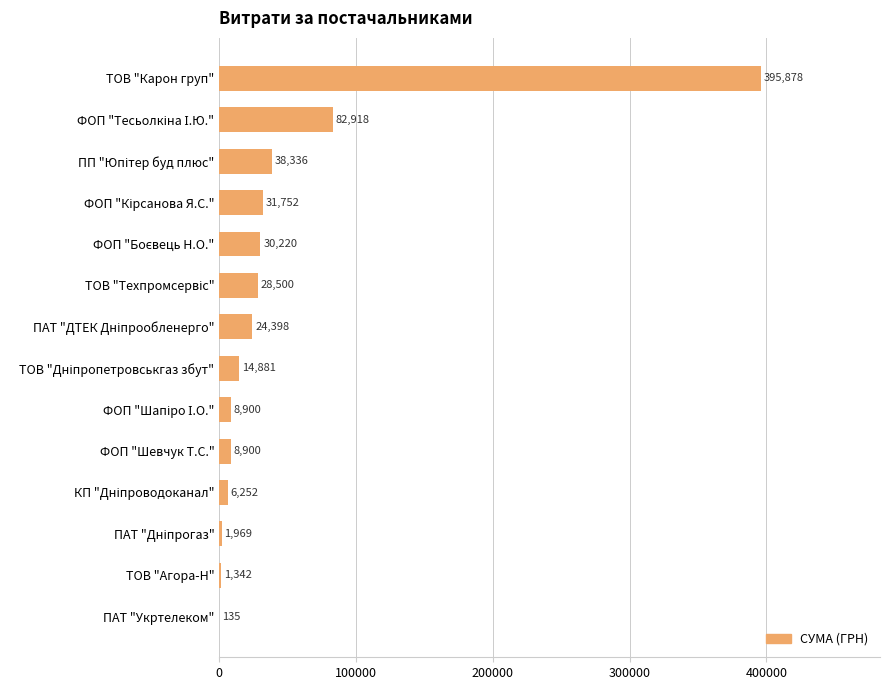

Which label corresponds to the largest value in the chart?

ТОВ "Карон груп"